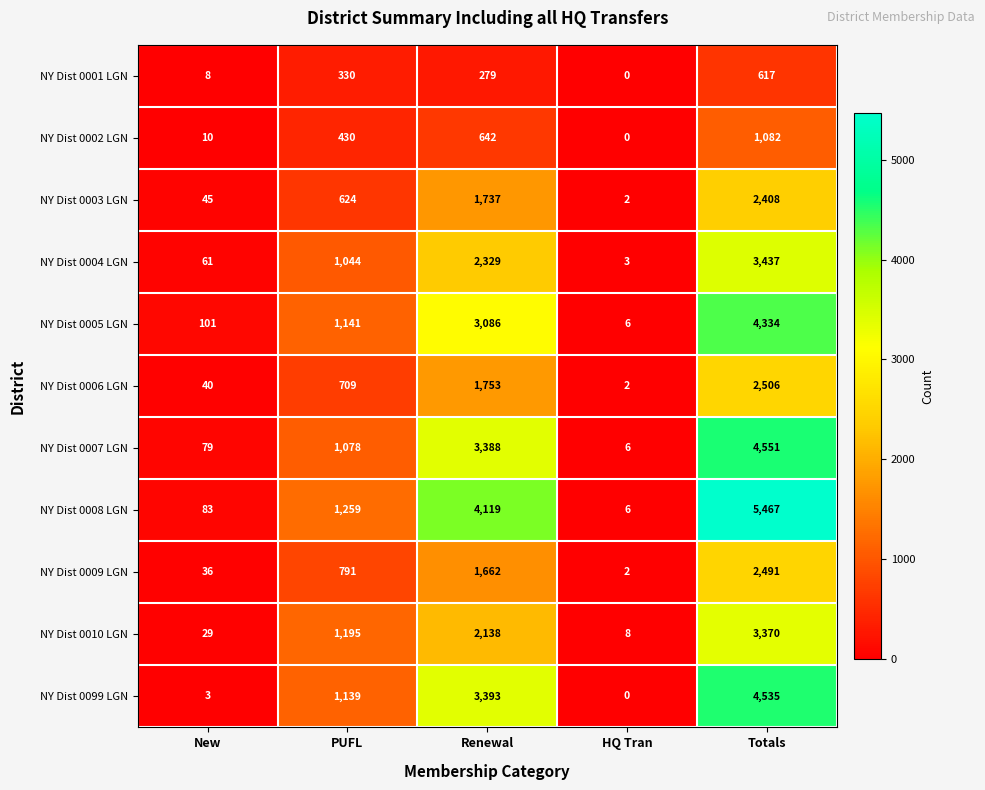

How many distinct data groups are displayed?

11